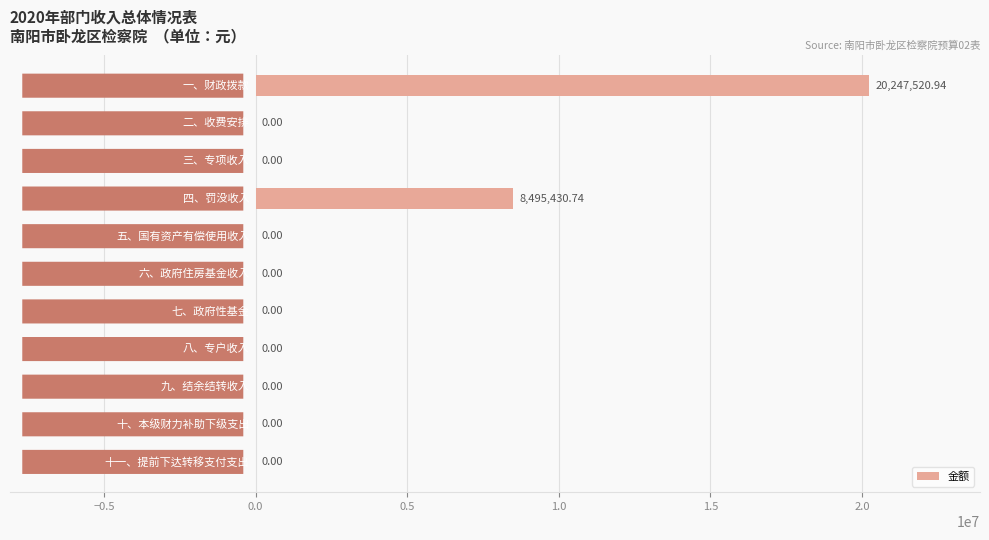

What is the sum of all values?

28742951.7